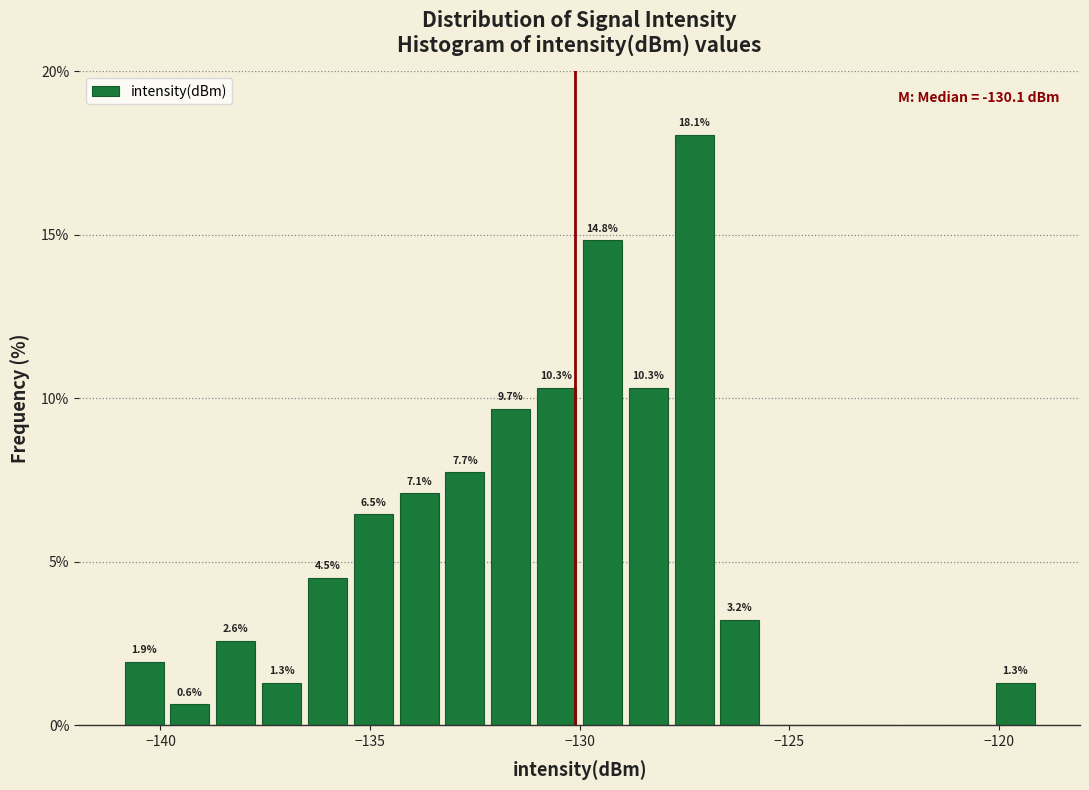

Read against the x-axis, roughly where is the centre of the tallest bar?

-127.5